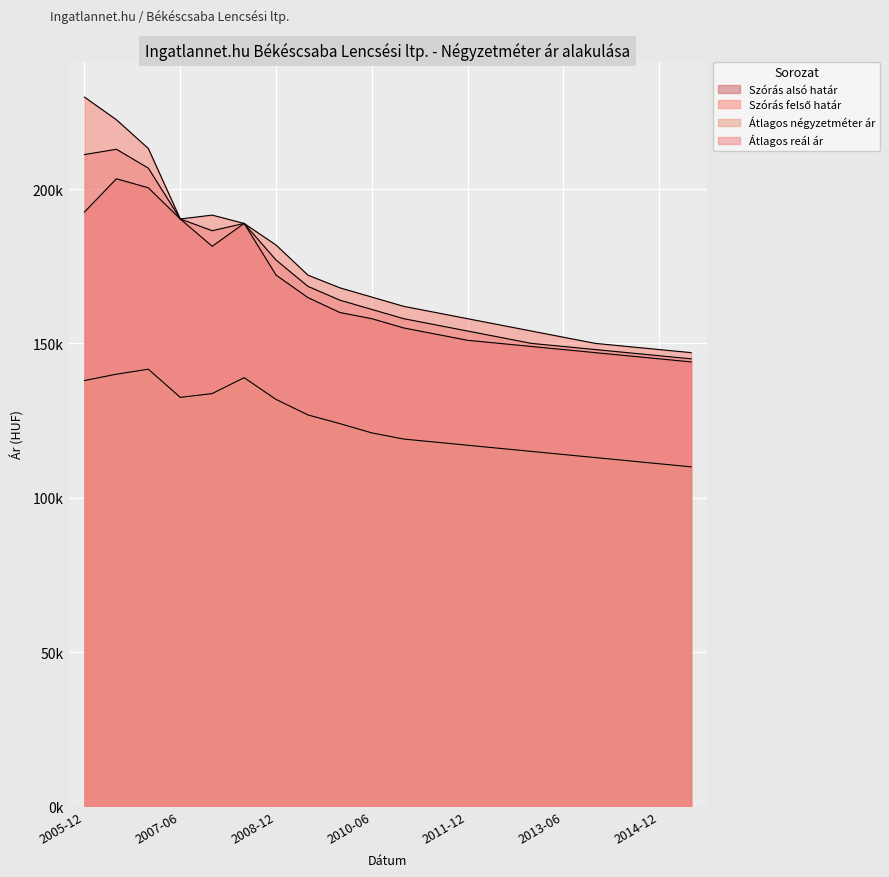

True or false: Átlagos reál ár has more than 1 interior local peaks.

True